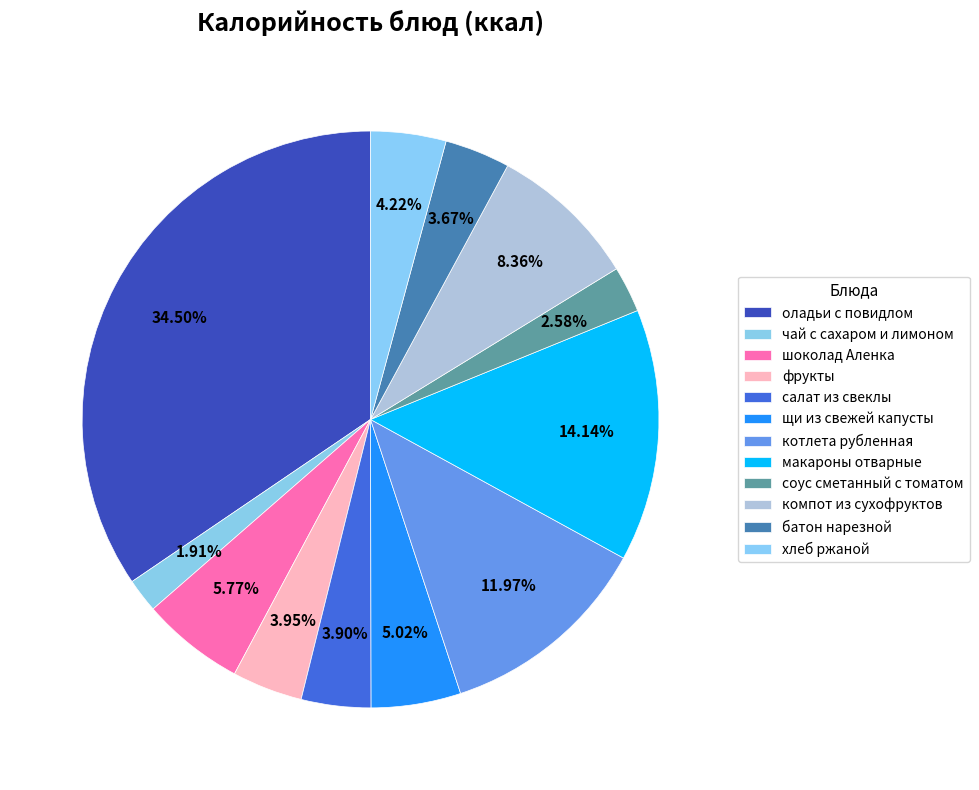

True or false: чай с сахаром и лимоном accounts for 2% of the total.

True